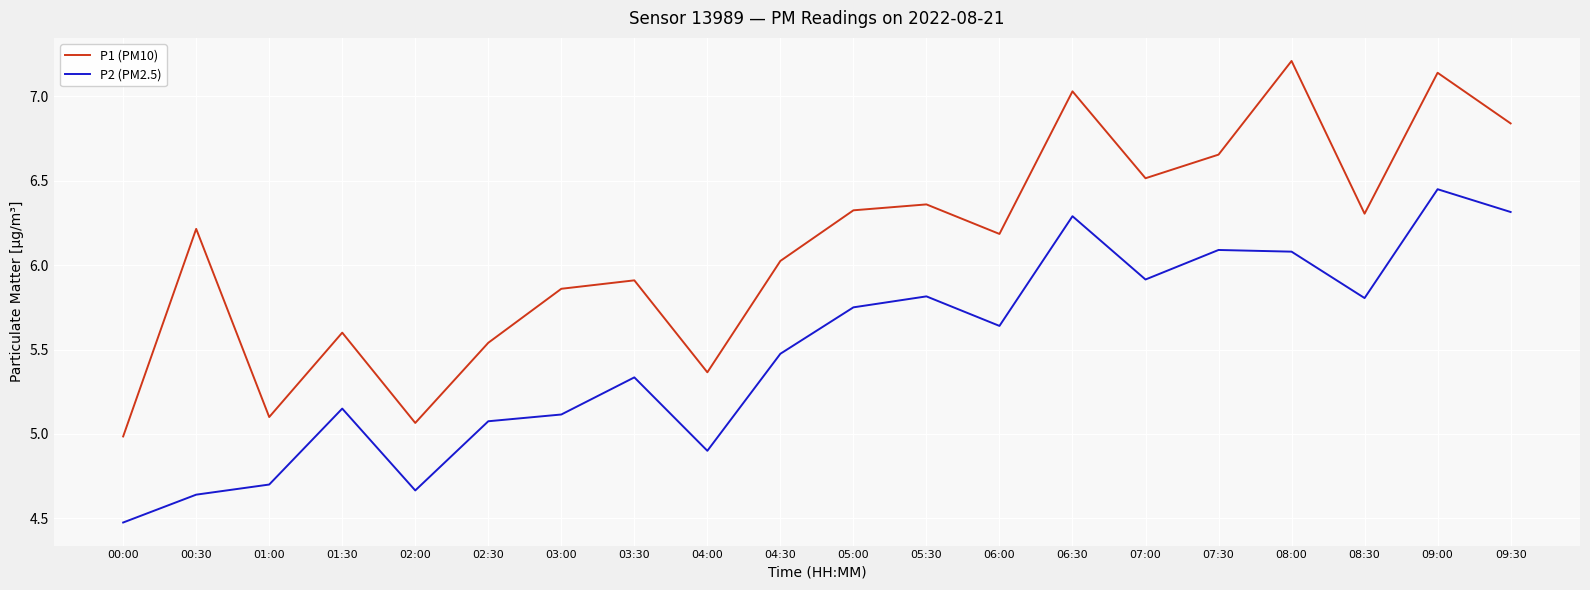

Which series changed the most between 07:00 and 08:00?

P1 (PM10)